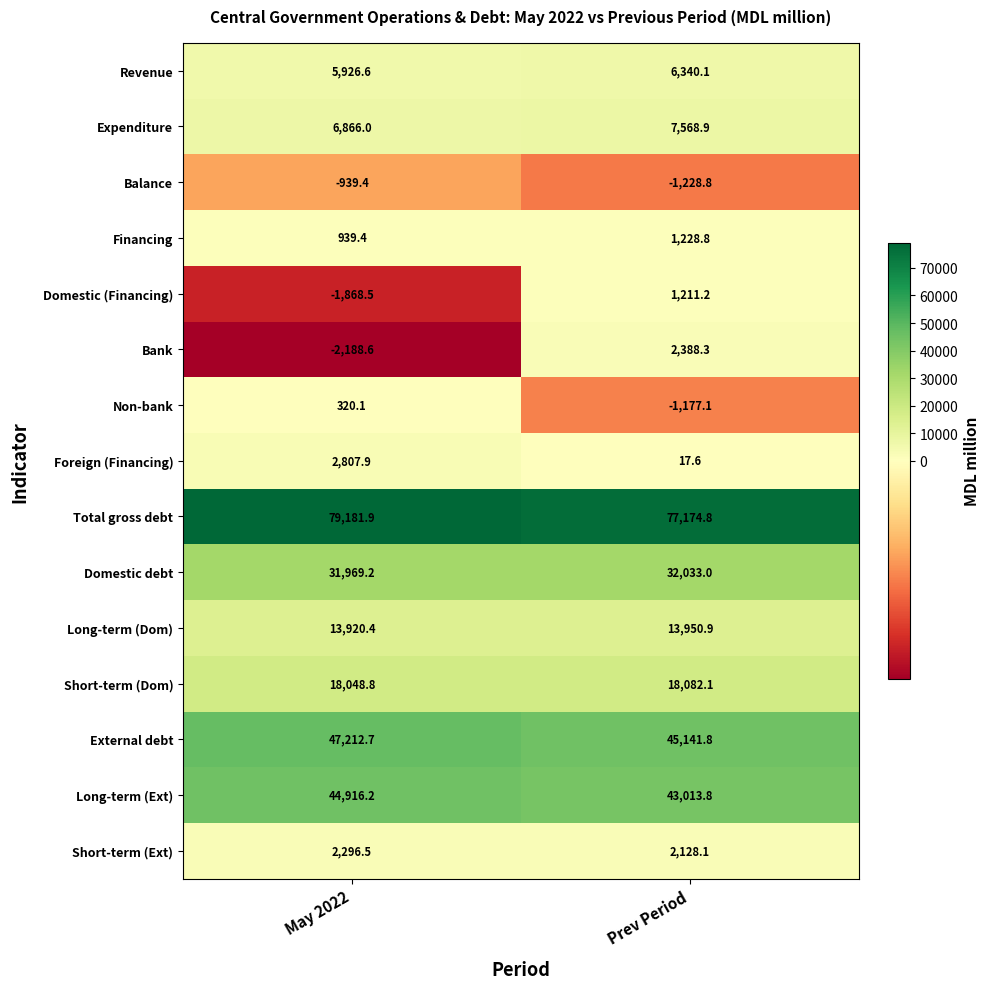

Reading left to right, extract all data points from this chart.

Revenue: 5926.6	6340.1
Expenditure: 6866.0	7568.9
Balance: -939.4	-1228.8
Financing: 939.4	1228.8
Domestic (Financing): -1868.5	1211.2
Bank: -2188.6	2388.3
Non-bank: 320.1	-1177.1
Foreign (Financing): 2807.9	17.6
Total gross debt: 79181.9	77174.8
Domestic debt: 31969.2	32033.0
Long-term (Dom): 13920.4	13950.9
Short-term (Dom): 18048.8	18082.1
External debt: 47212.7	45141.8
Long-term (Ext): 44916.2	43013.8
Short-term (Ext): 2296.5	2128.1